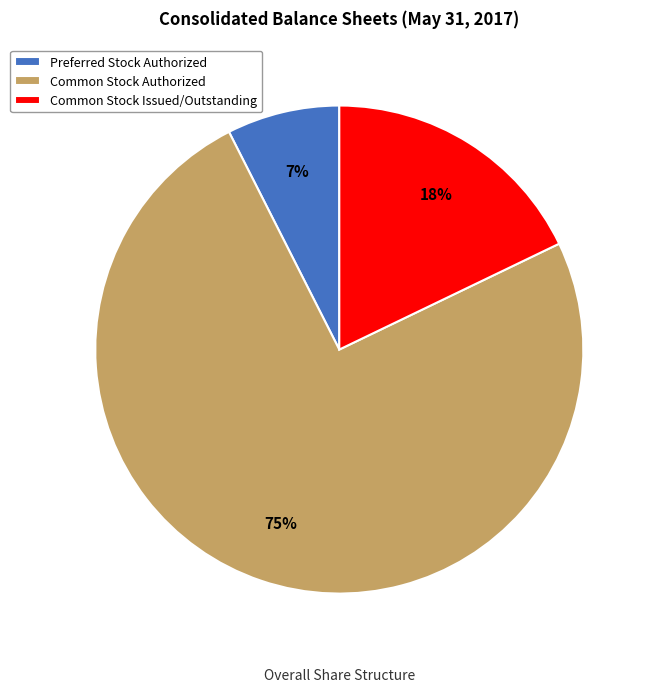

Which has a higher value, Common Stock Authorized or Preferred Stock Authorized?

Common Stock Authorized